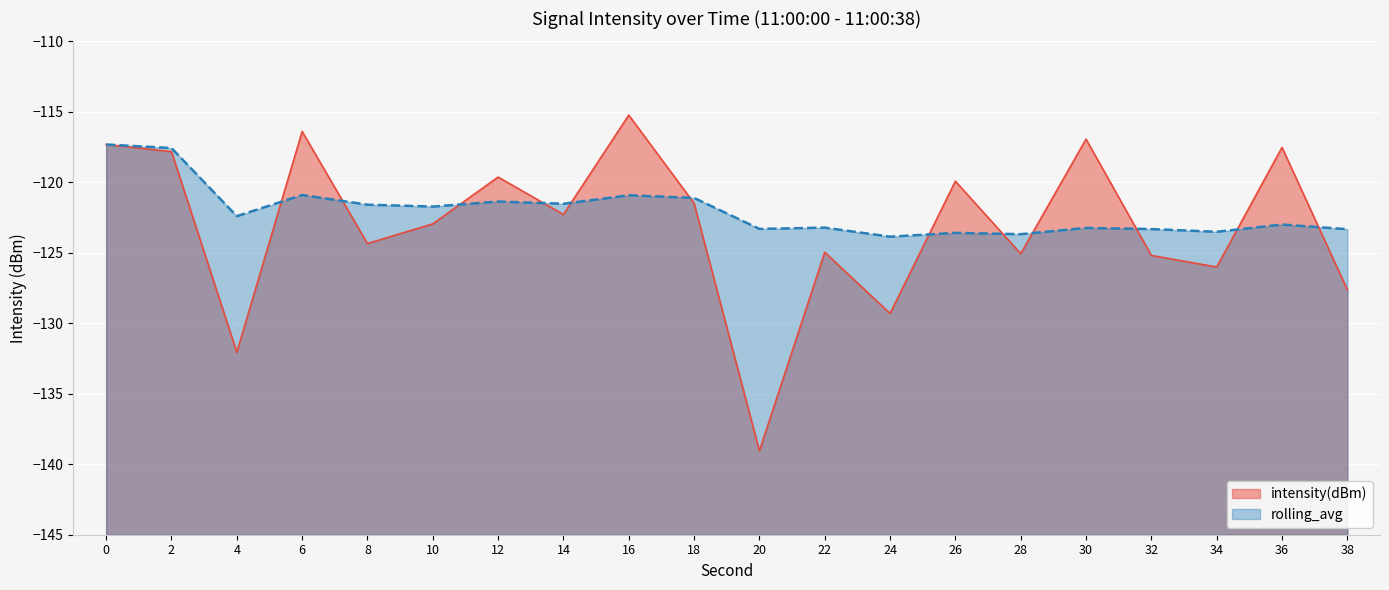

At which label is rolling_avg closest to -120?

6